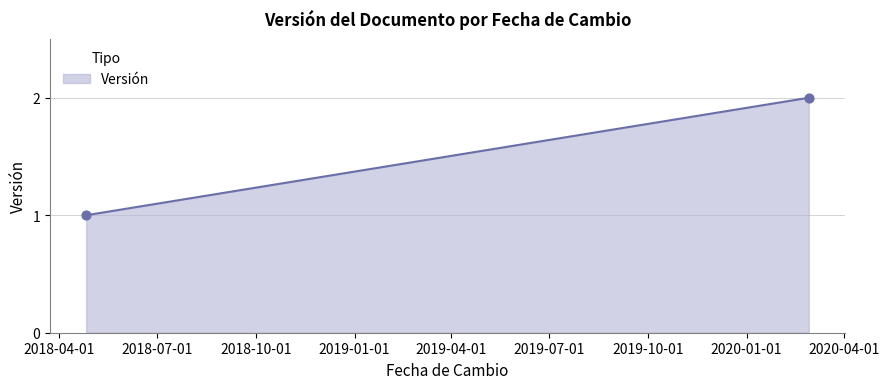

What is the average X value?

17984